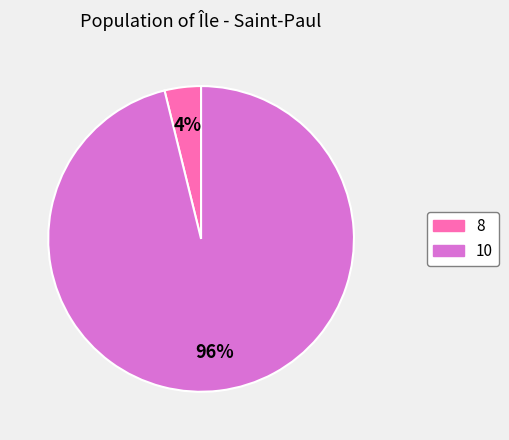

To the nearest percent, what percentage of the pie is 10?

96%